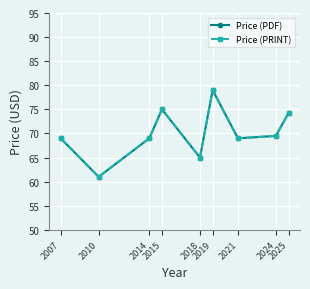

Is this an area chart (filled region under the line)?

No